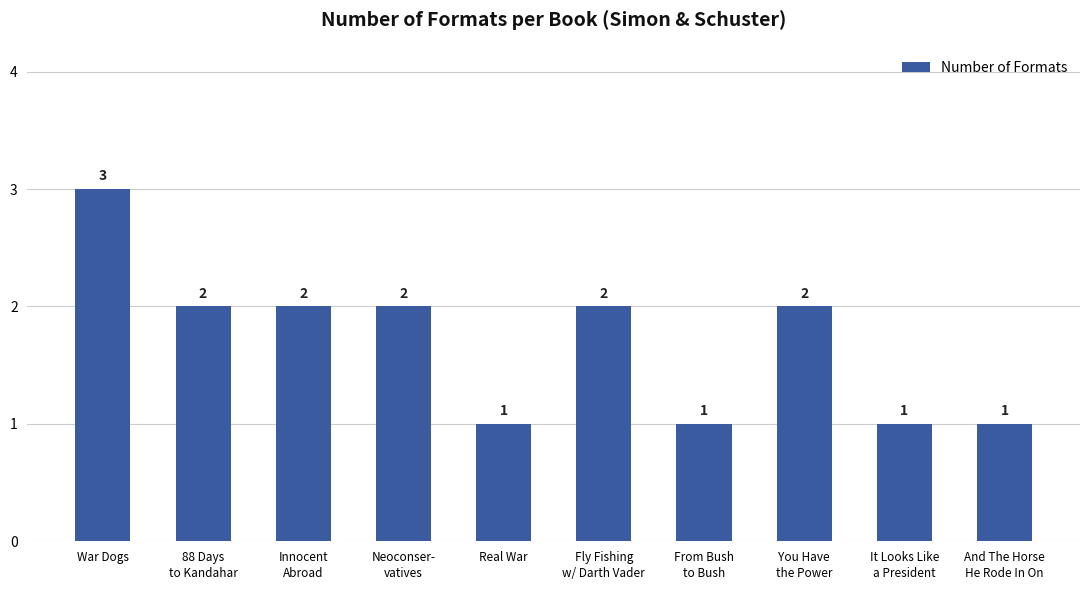

Is it true that the value at War Dogs is 2?

False